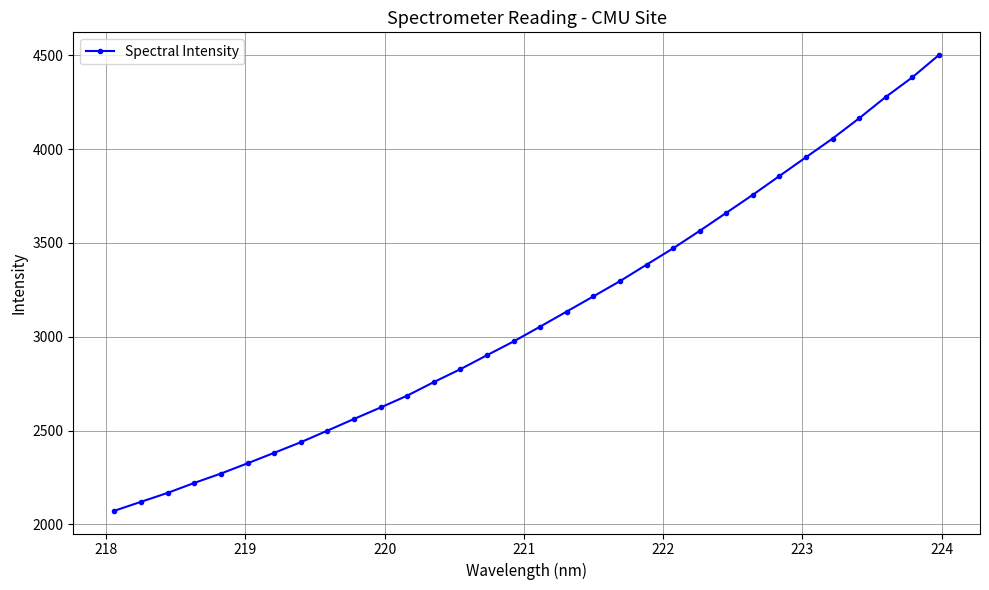

What is the value of the 1st point from the left?

2072.3